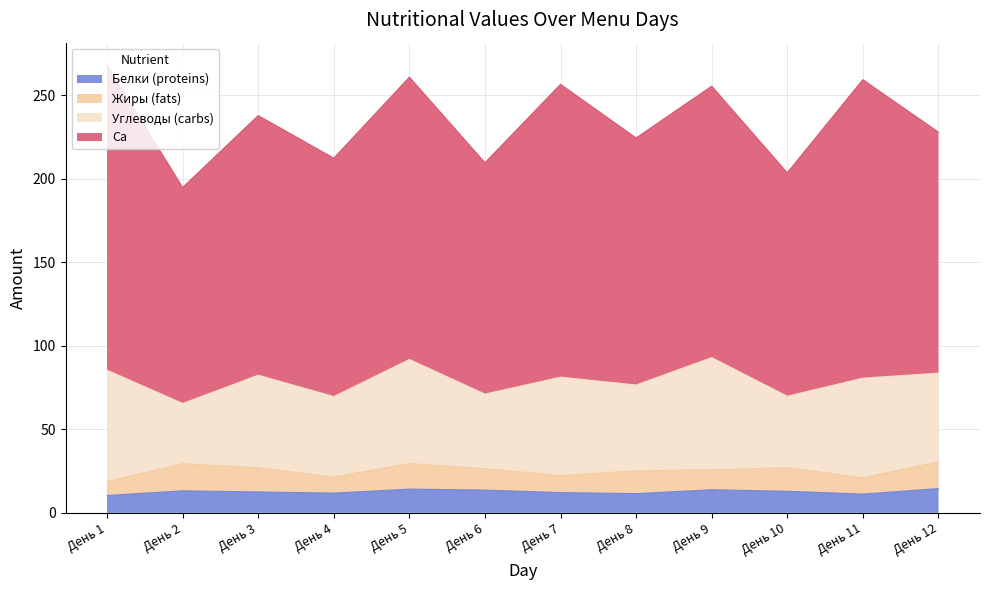

Rank the series by their maximum value, from highest to lowest.

Ca, Углеводы (carbs), Жиры (fats), Белки (proteins)